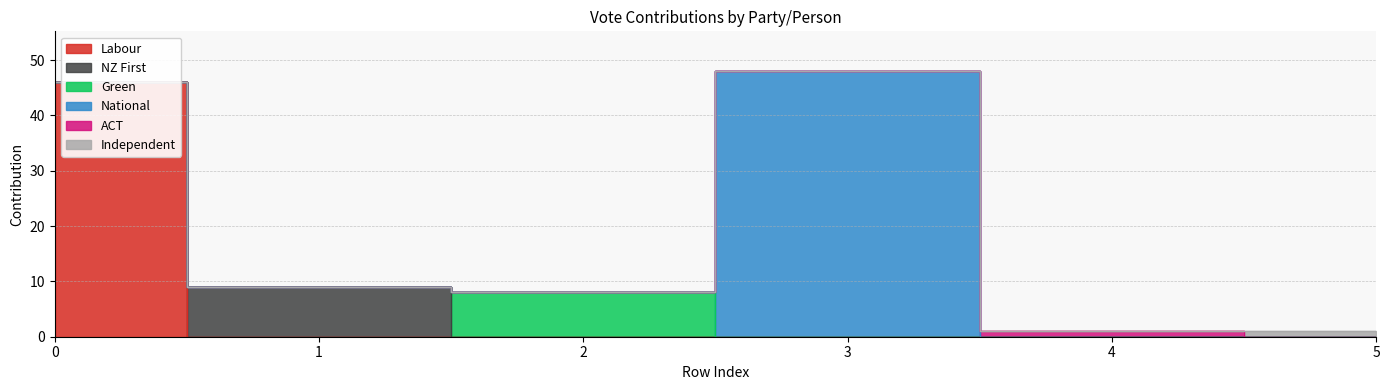

At 1, list the series in order from smallest to largest.

Labour, Green, National, ACT, Independent, NZ First